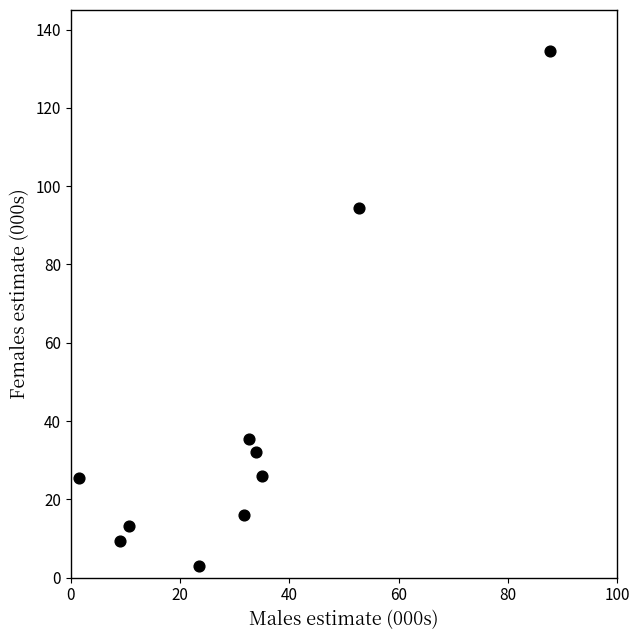

What Y value in the scatter plot is closest to 68?

94.3